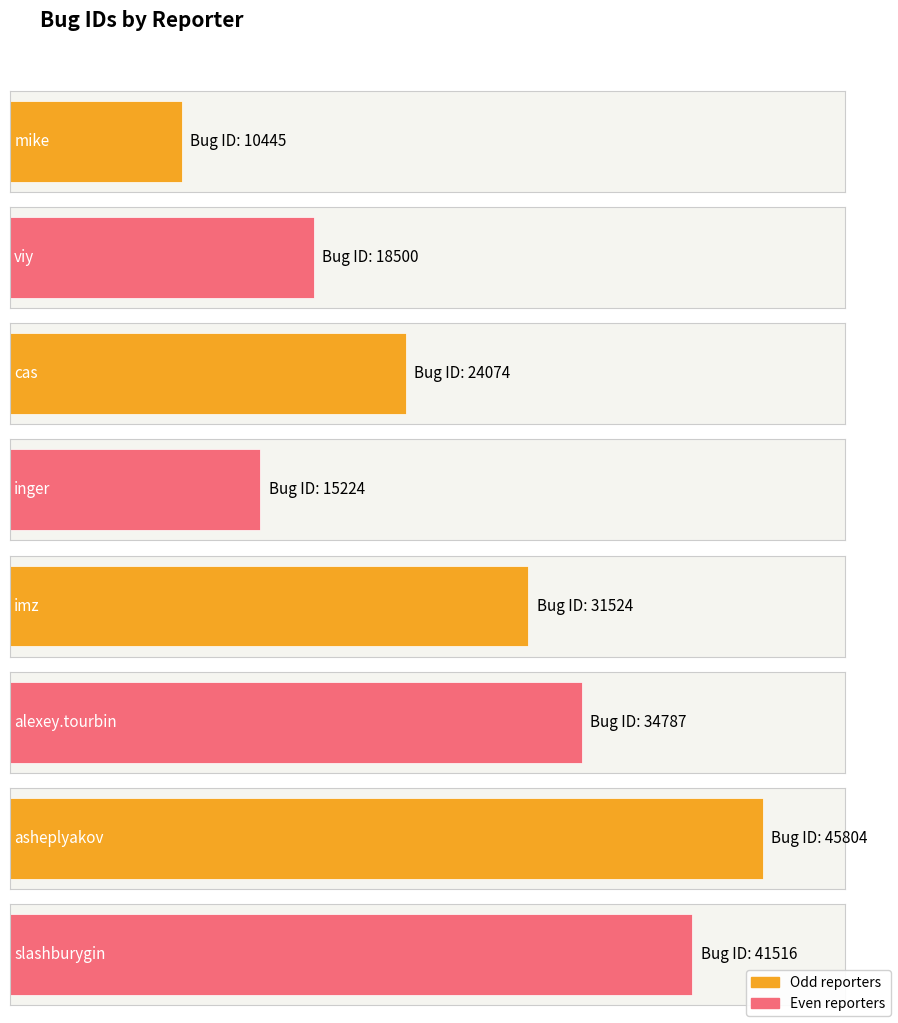

What is the label of the 1st bar from the left?

mike